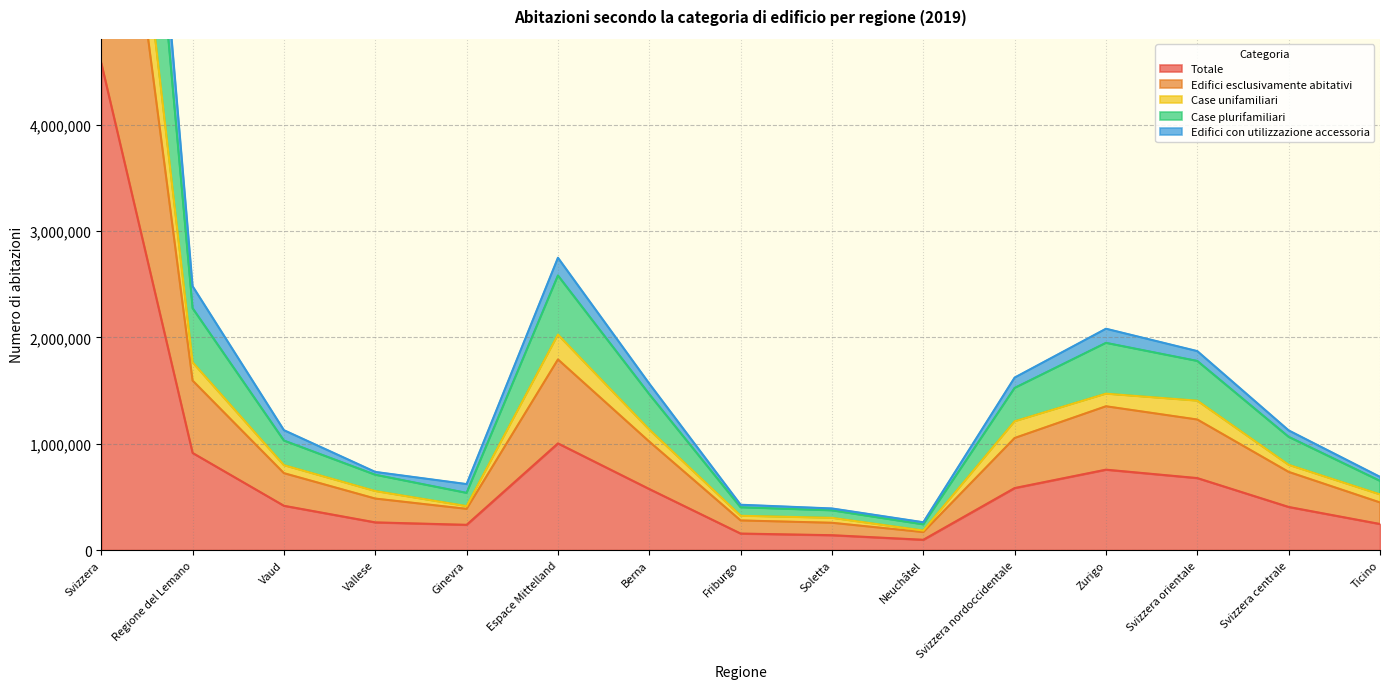

What is the label of the 10th point from the left?

Neuchâtel